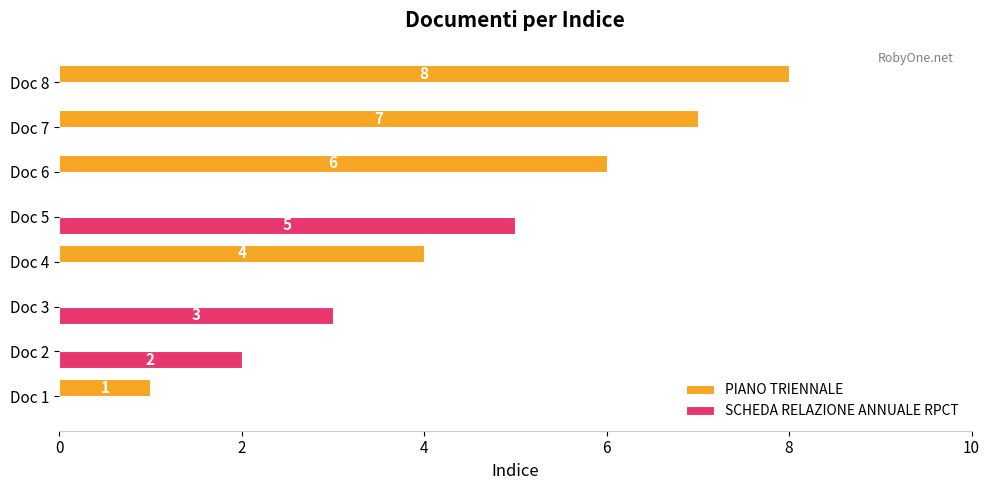

What is the total value across all series at Doc 8?

8